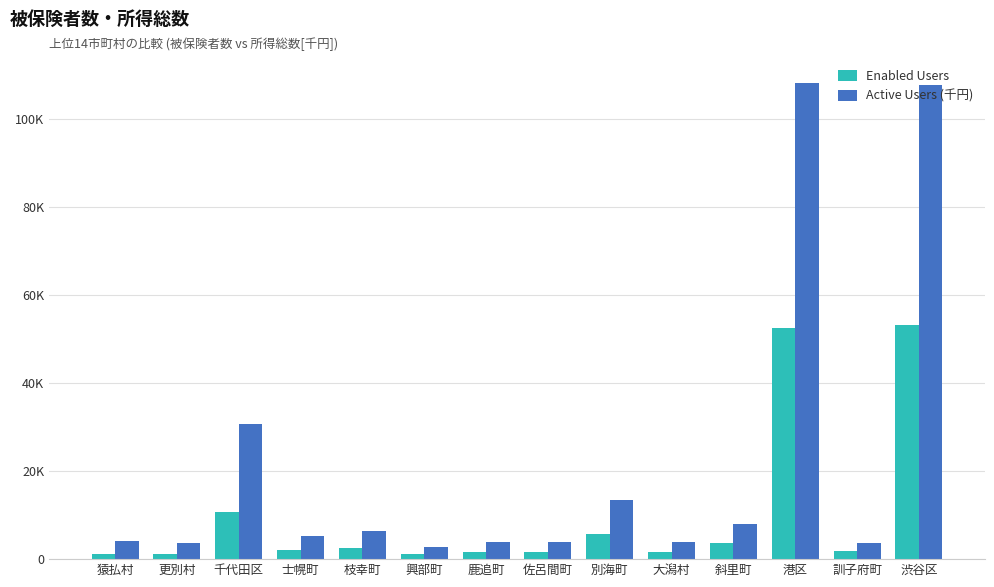

What are all the series names shown in the legend?

Enabled Users, Active Users (千円)